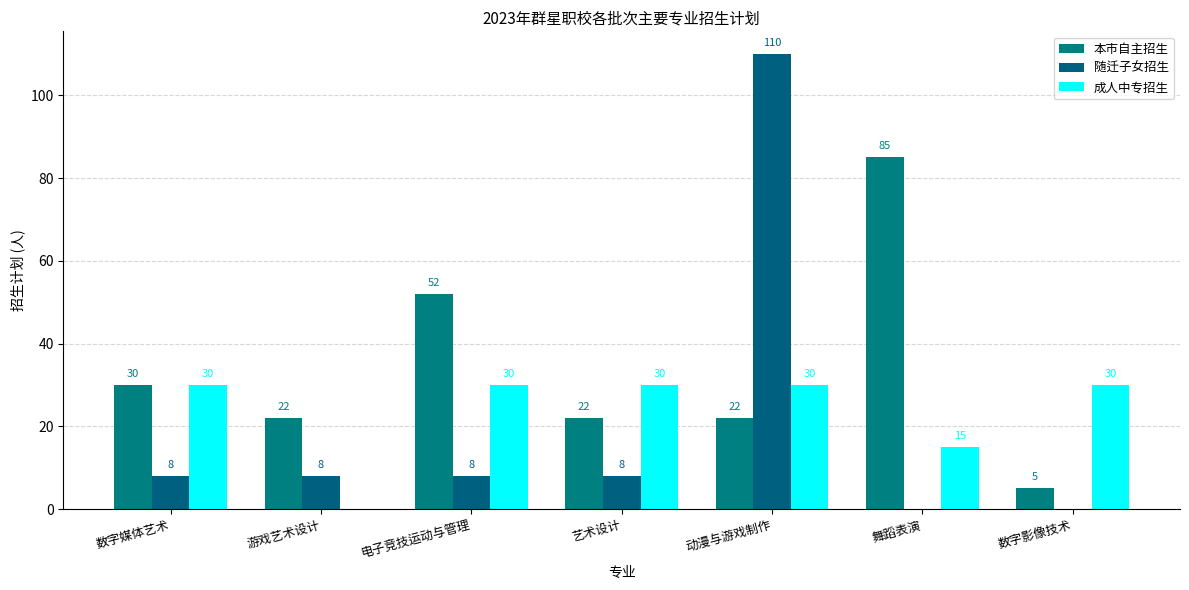

Reading left to right, extract all data points from this chart.

本市自主招生: 30	22	52	22	22	85	5
随迁子女招生: 8	8	8	8	110	0	0
成人中专招生: 30	0	30	30	30	15	30